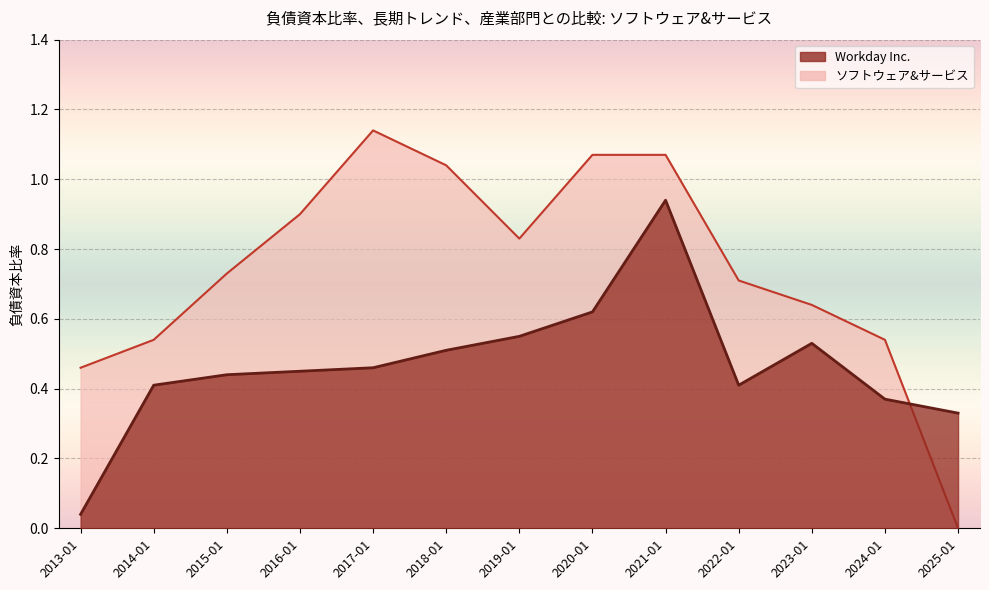

What is the value of the Workday Inc. point at the 11th from the left?

0.5